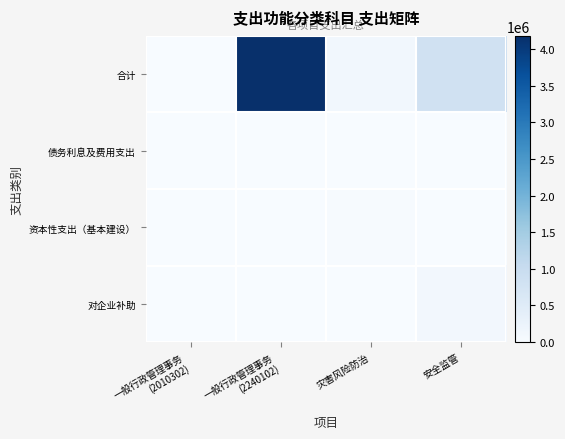

At how many categories does at least one series exceed 2701029?

1